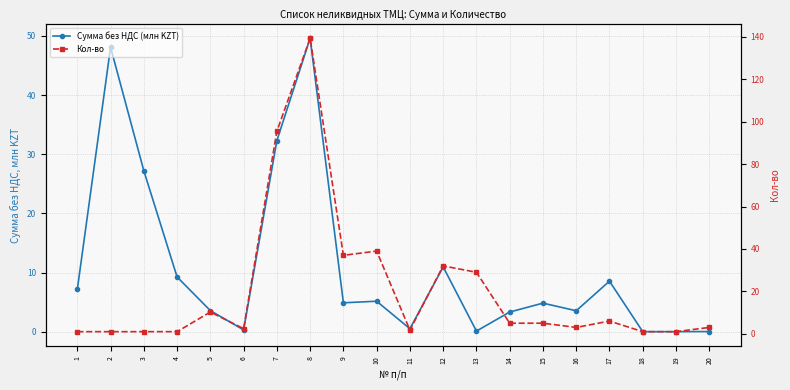

What are all the series names shown in the legend?

Сумма без НДС (млн KZT), Кол-во